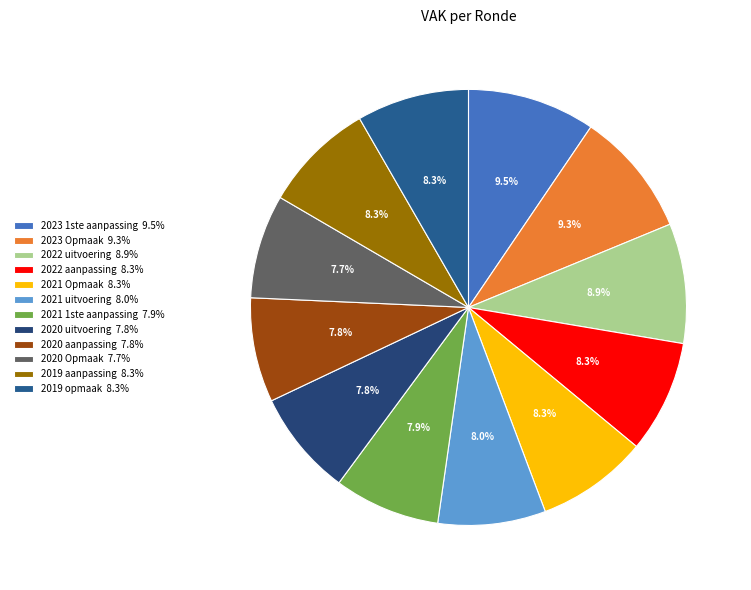

How many segments does this pie chart have?

12